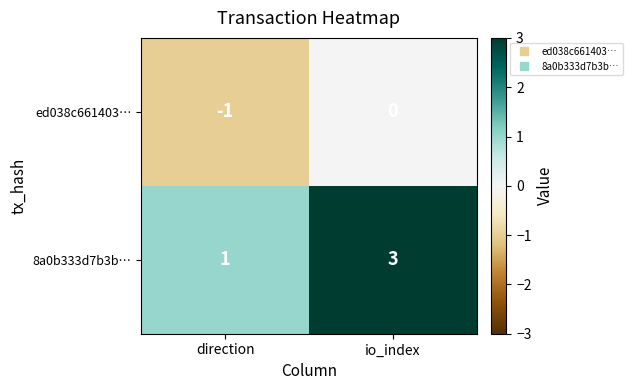

Reading left to right, extract all data points from this chart.

ed038c661403…: direction=-1	io_index=0
8a0b333d7b3b…: direction=1	io_index=3